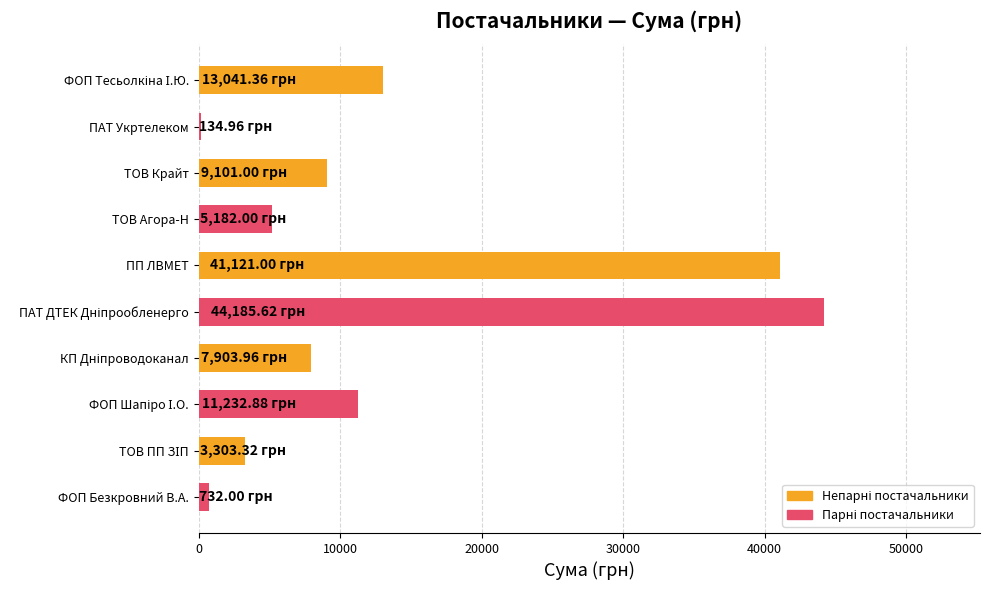

What is the sum of the values at ТОВ Крайт and ТОВ Агора-Н?

14283.0